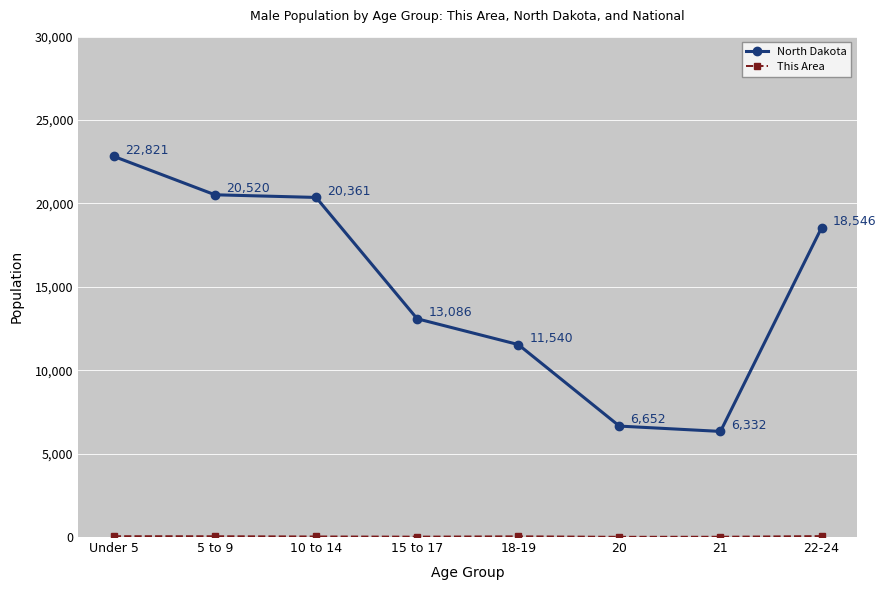

What position from the left is 20?

6